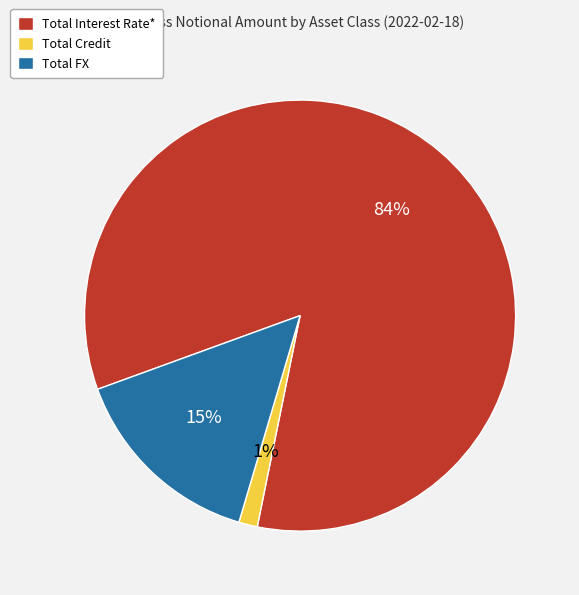

Does any single category account for the majority?

Yes